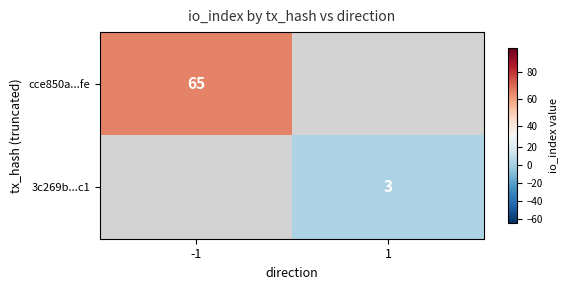

Is it true that 3c269b...c1 equals 3 at 1?

True